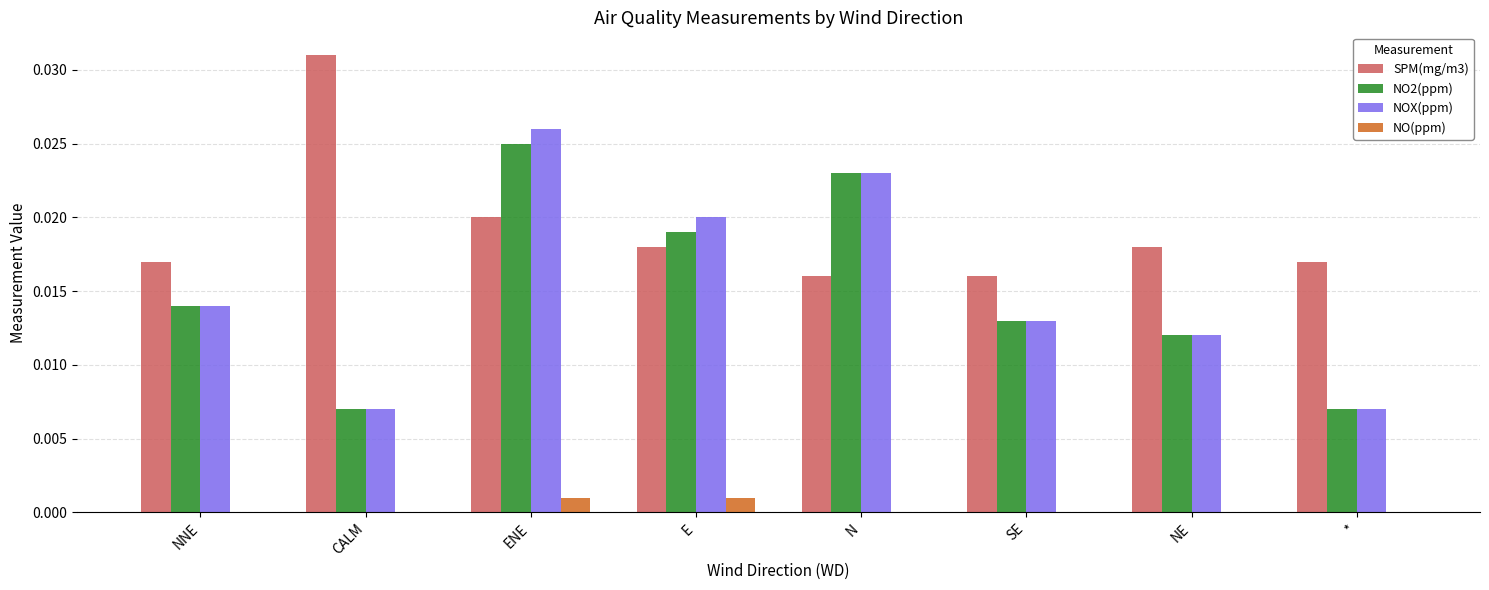

Which series changed the most between ENE and NE?

NOX(ppm)